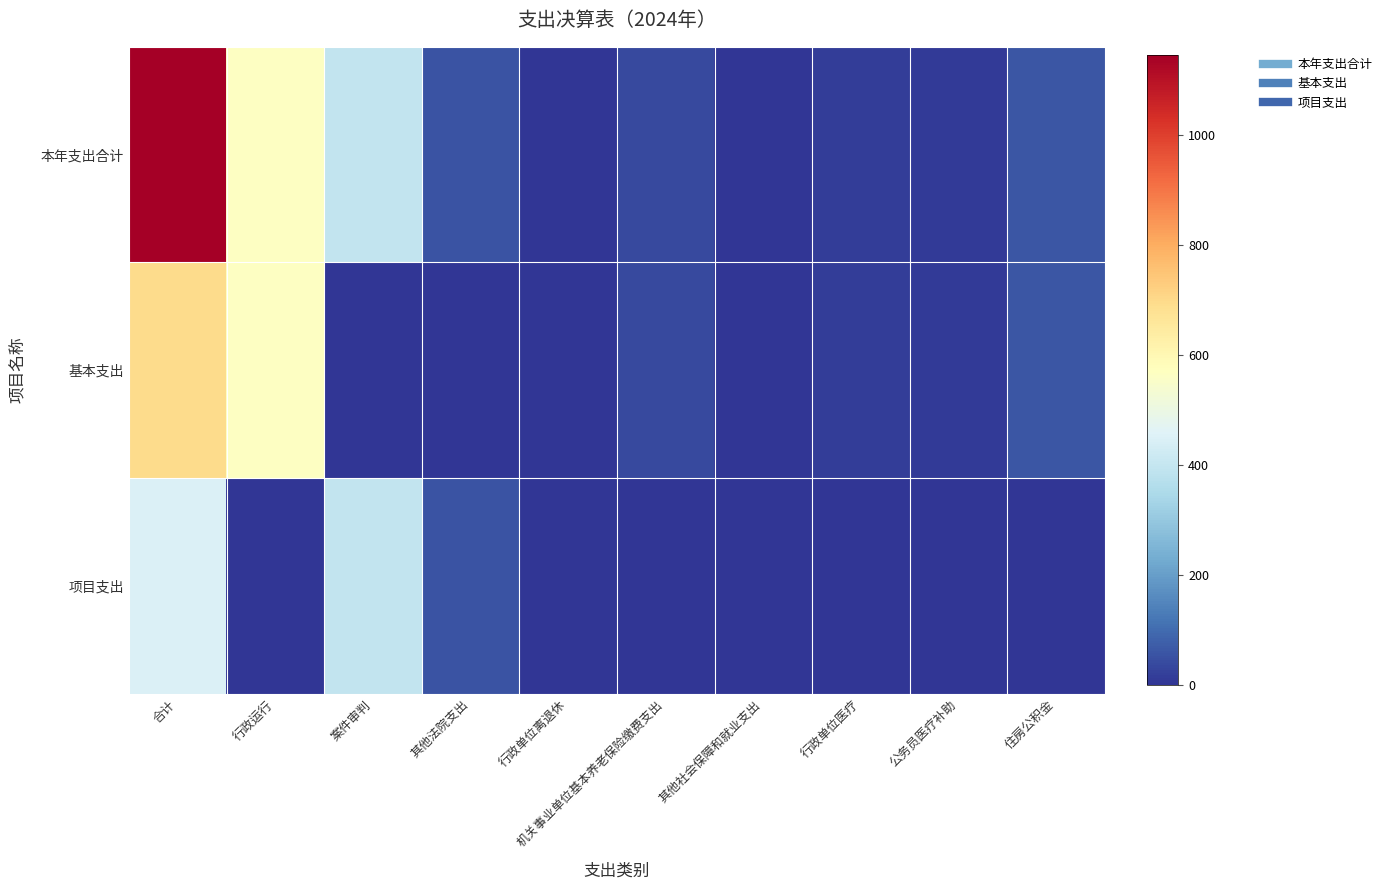

Reading left to right, what are all the values shown in this chart?

本年支出合计: 合计=1144.1	行政运行=563.3	案件审判=394.8	其他法院支出=55.0	行政单位离退休=1.8	机关事业单位基本养老保险缴费支出=38.8	其他社会保障和就业支出=0.5	行政单位医疗=16.7	公务员医疗补助=12.7	住房公积金=60.6
基本支出: 合计=694.3	行政运行=563.3	案件审判=0.0	其他法院支出=0.0	行政单位离退休=1.8	机关事业单位基本养老保险缴费支出=38.8	其他社会保障和就业支出=0.5	行政单位医疗=16.7	公务员医疗补助=12.7	住房公积金=60.6
项目支出: 合计=449.8	行政运行=0.0	案件审判=394.8	其他法院支出=55.0	行政单位离退休=0.0	机关事业单位基本养老保险缴费支出=0.0	其他社会保障和就业支出=0.0	行政单位医疗=0.0	公务员医疗补助=0.0	住房公积金=0.0